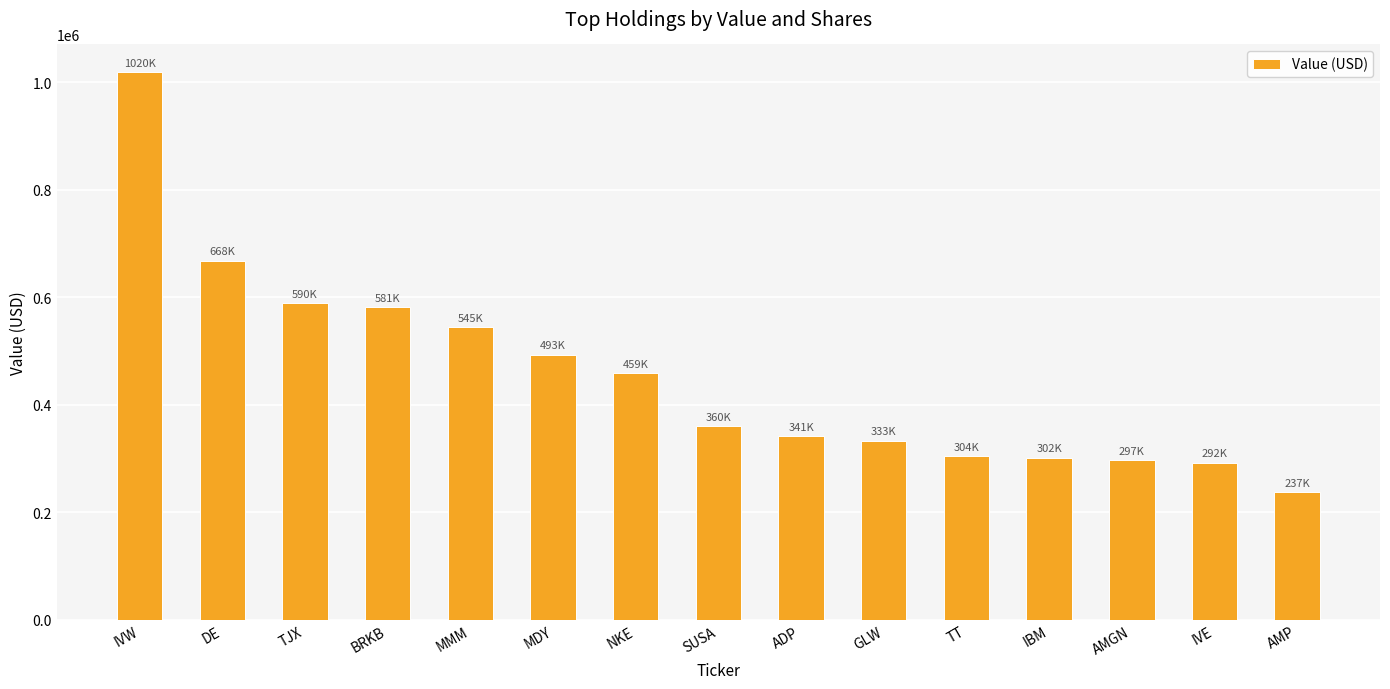

Is it true that the value at GLW is 226198?

False